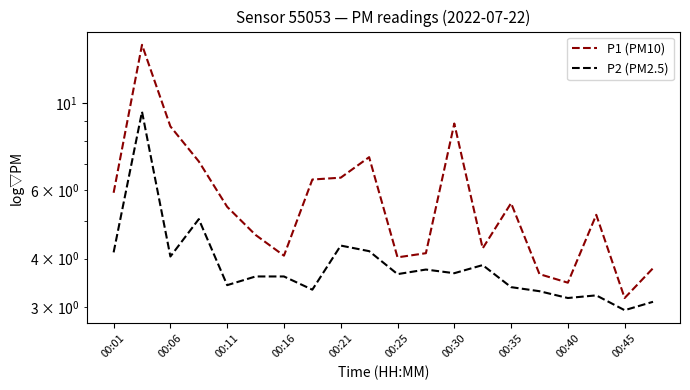

What is the sum of all P1 (PM10) values?

116.2